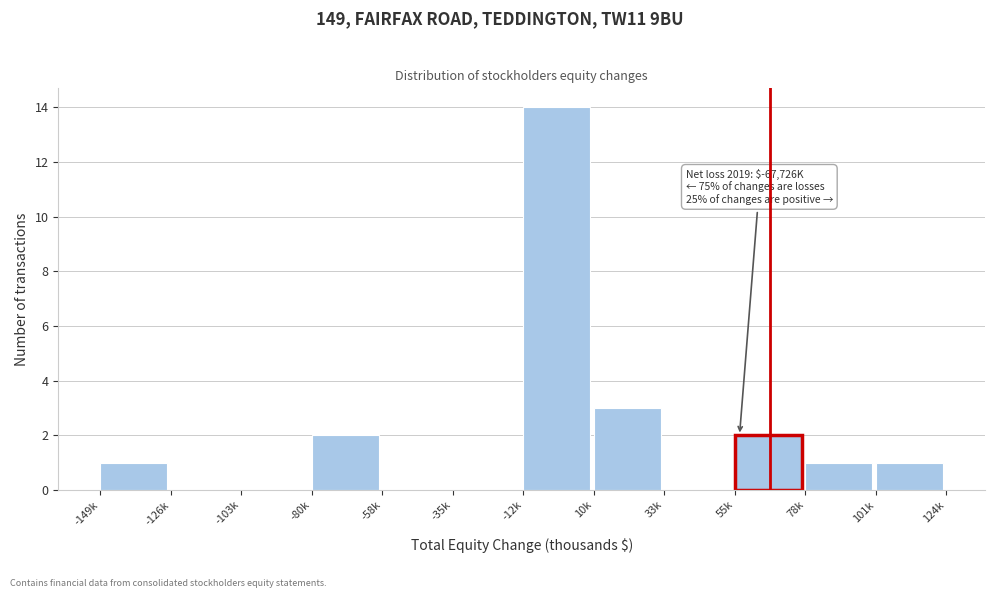

Reading left to right, extract all data points from this chart.

-149k=1	-126k=0	-103k=0	-80k=2	-58k=0	-35k=0	-12k=14	10k=3	33k=0	55k=2	78k=1	101k=1